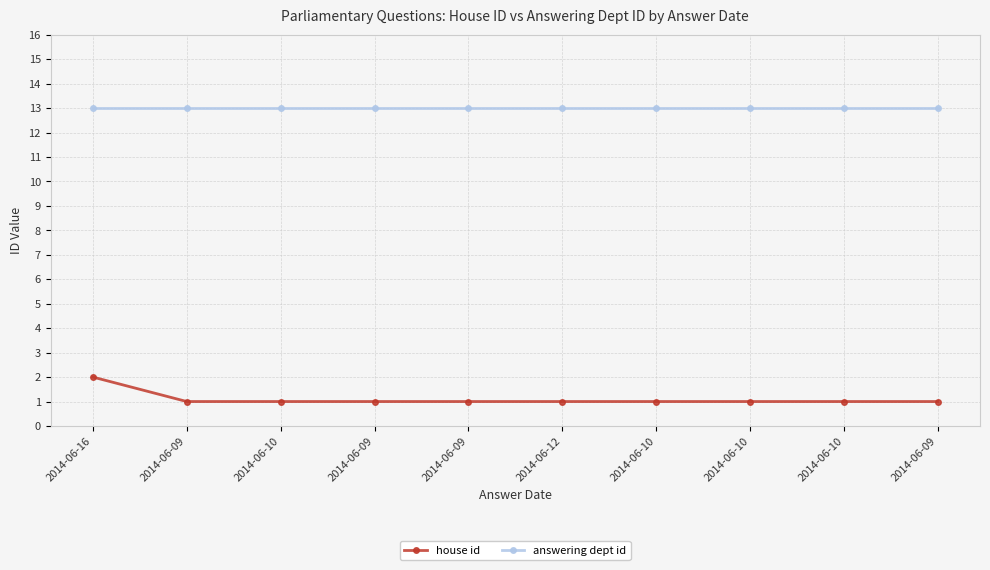

List the labels in order of answering dept id value, largest first.

2014-06-16, 2014-06-09, 2014-06-10, 2014-06-09, 2014-06-09, 2014-06-12, 2014-06-10, 2014-06-10, 2014-06-10, 2014-06-09